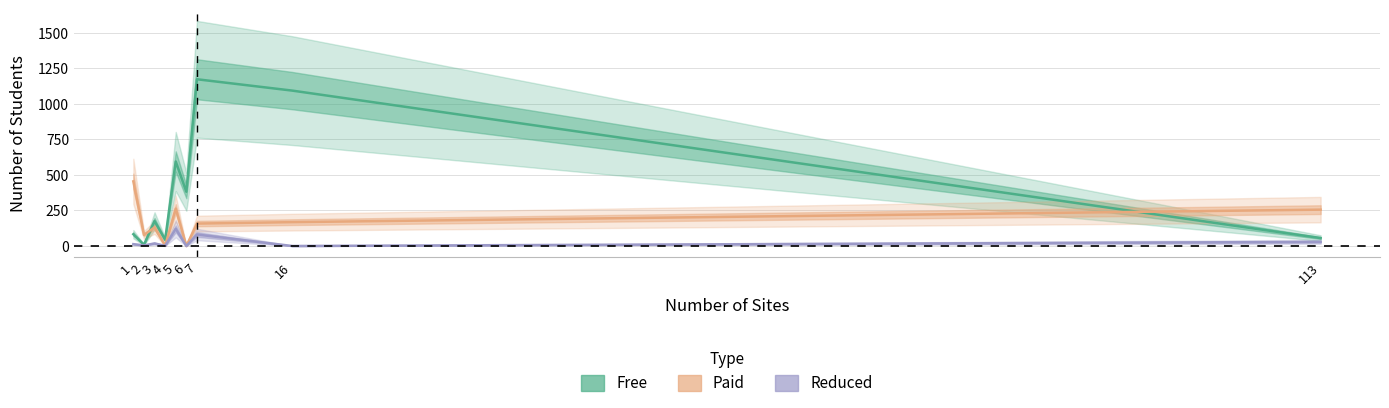

What is the difference between the highest and lowest values at 1?

442